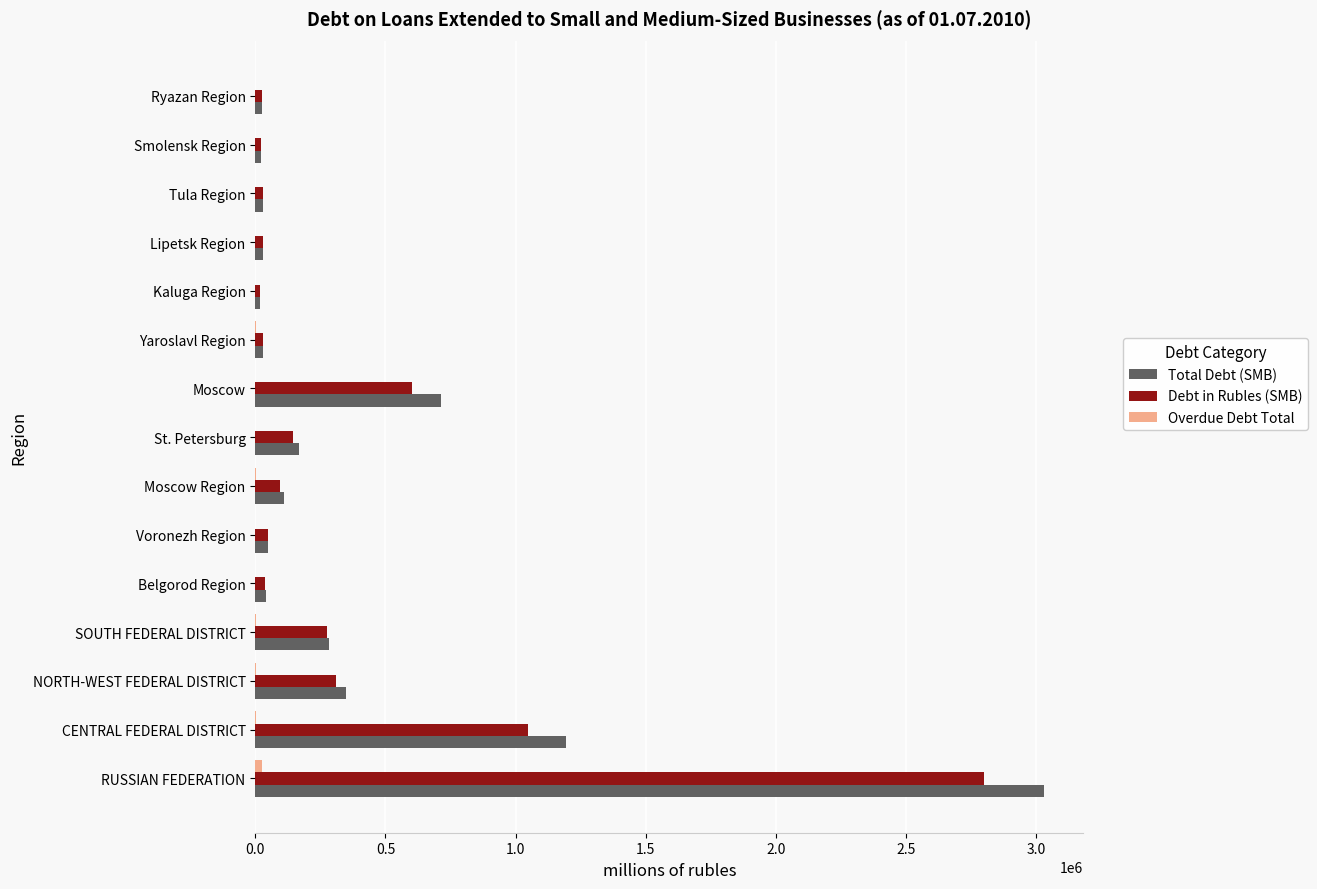

What is the maximum value shown in the chart?

3030289